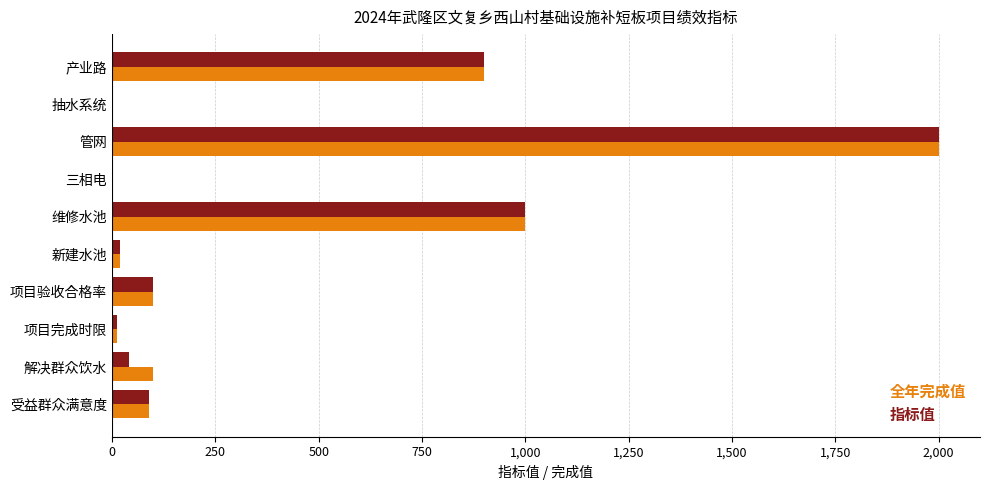

Is it true that 指标值 equals 900 at 产业路?

True